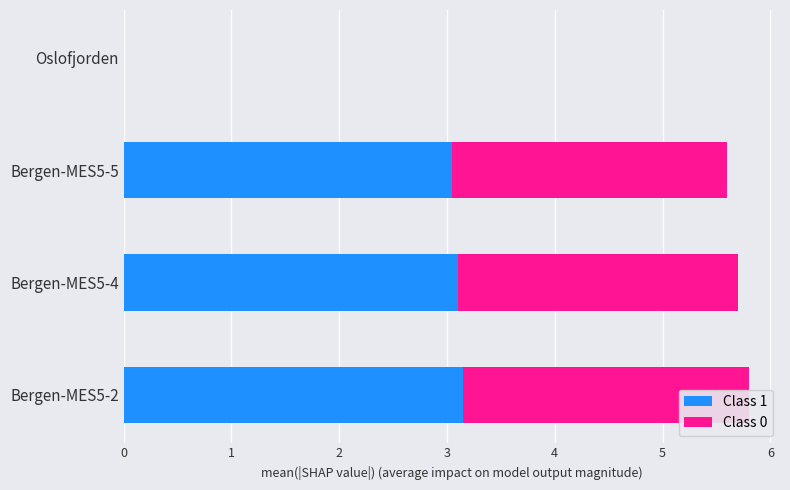

Rank the series by their maximum value, from lowest to highest.

Class 0, Class 1